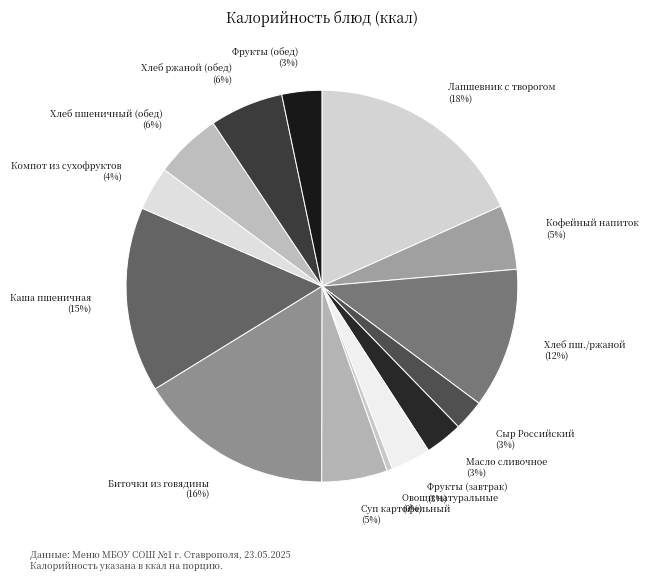

Count the number of slices in the pie.

14